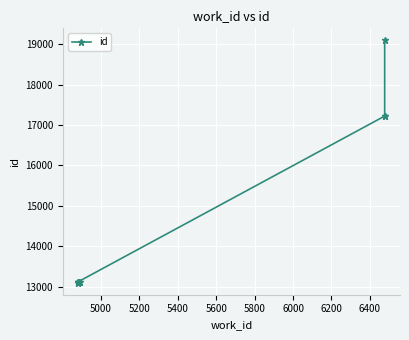

How many series are shown in this chart?

1